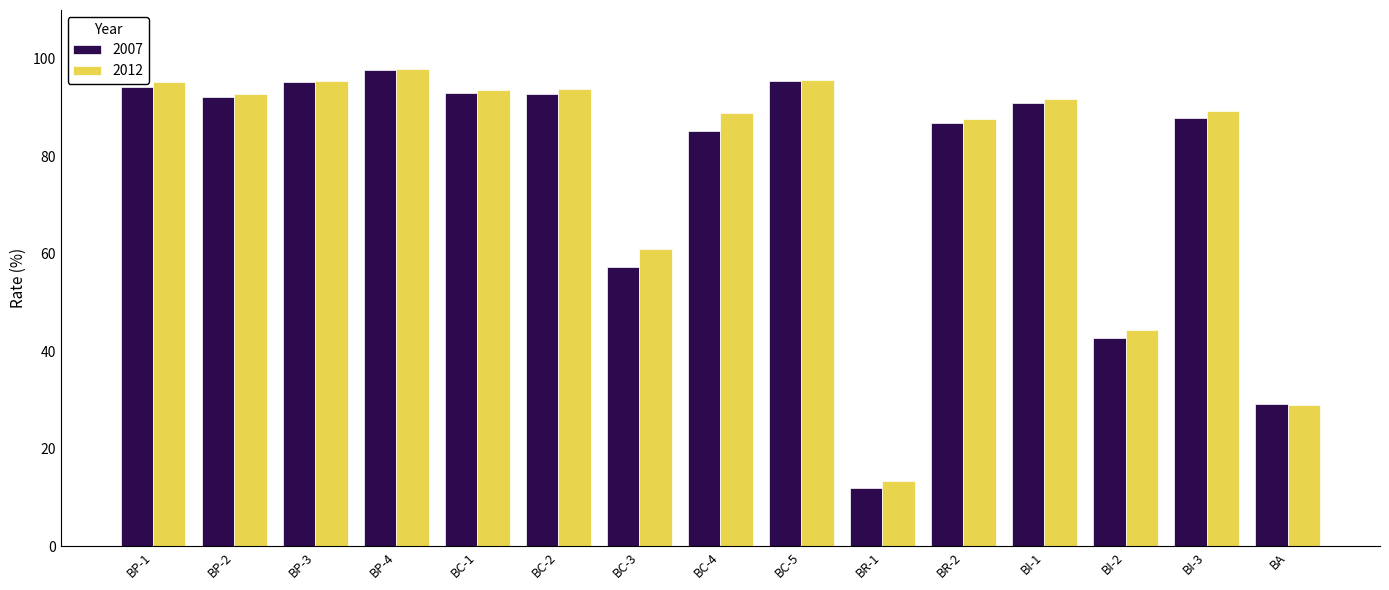

How many bars are there in total?

30